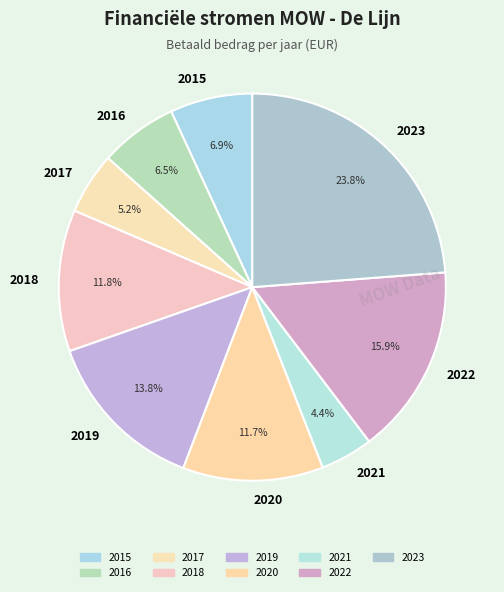

Combined, do 2020 and 2021 account for over 50%?

No